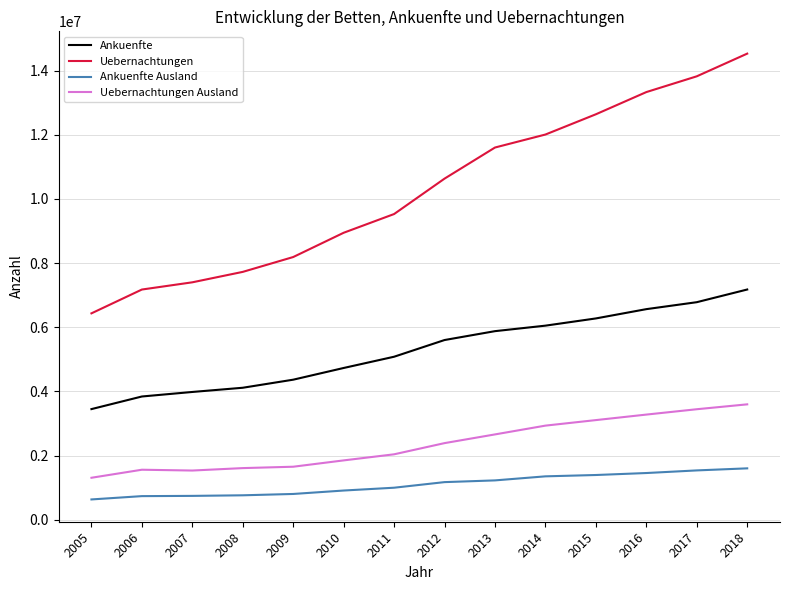

The Ankuenfte Ausland series shows 351957 at 2016. True or false?

False